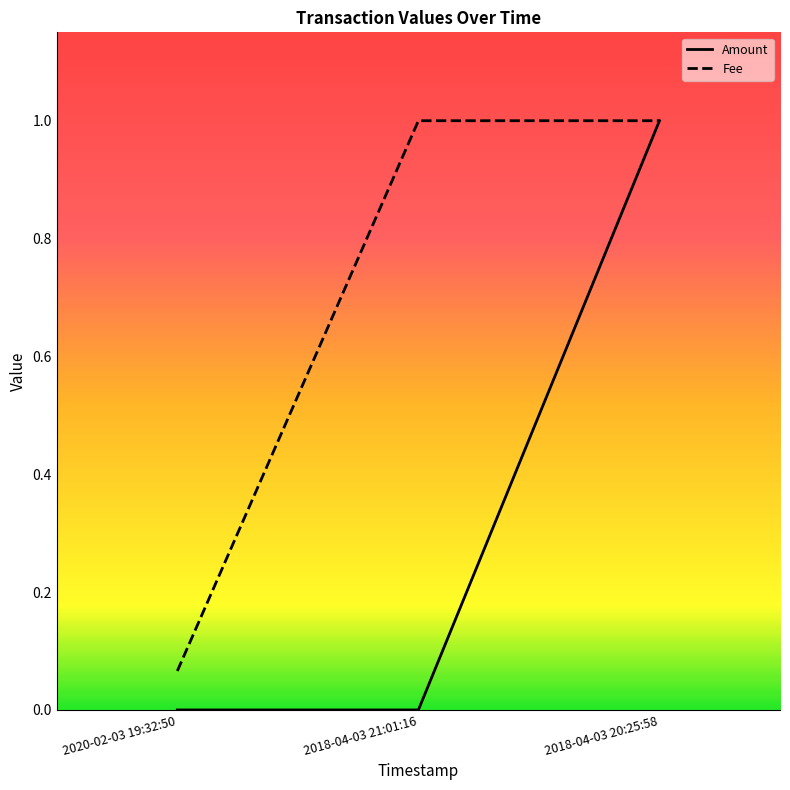

Rank the series by their maximum value, from highest to lowest.

Amount, Fee